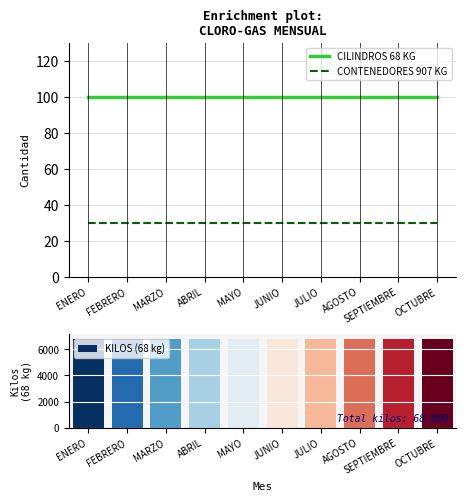

Reading right to left, what are all the values shown in this chart?

CILINDROS 68 KG: 100	100	100	100	100	100	100	100	100	100
CONTENEDORES 907 KG: 30	30	30	30	30	30	30	30	30	30
KILOS (68 kg): 6800	6800	6800	6800	6800	6800	6800	6800	6800	6800